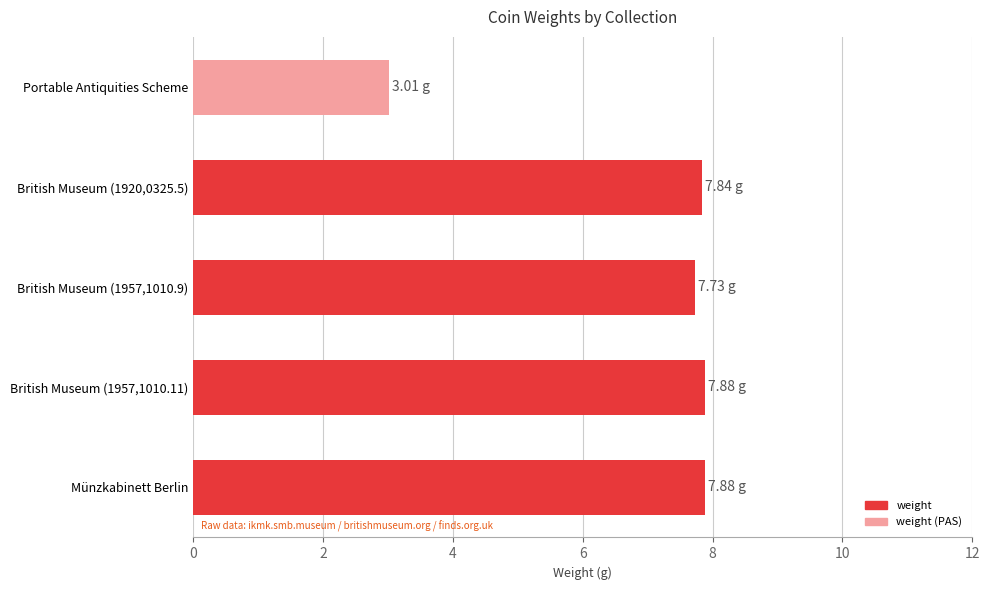

Does the chart contain stacked bars?

No